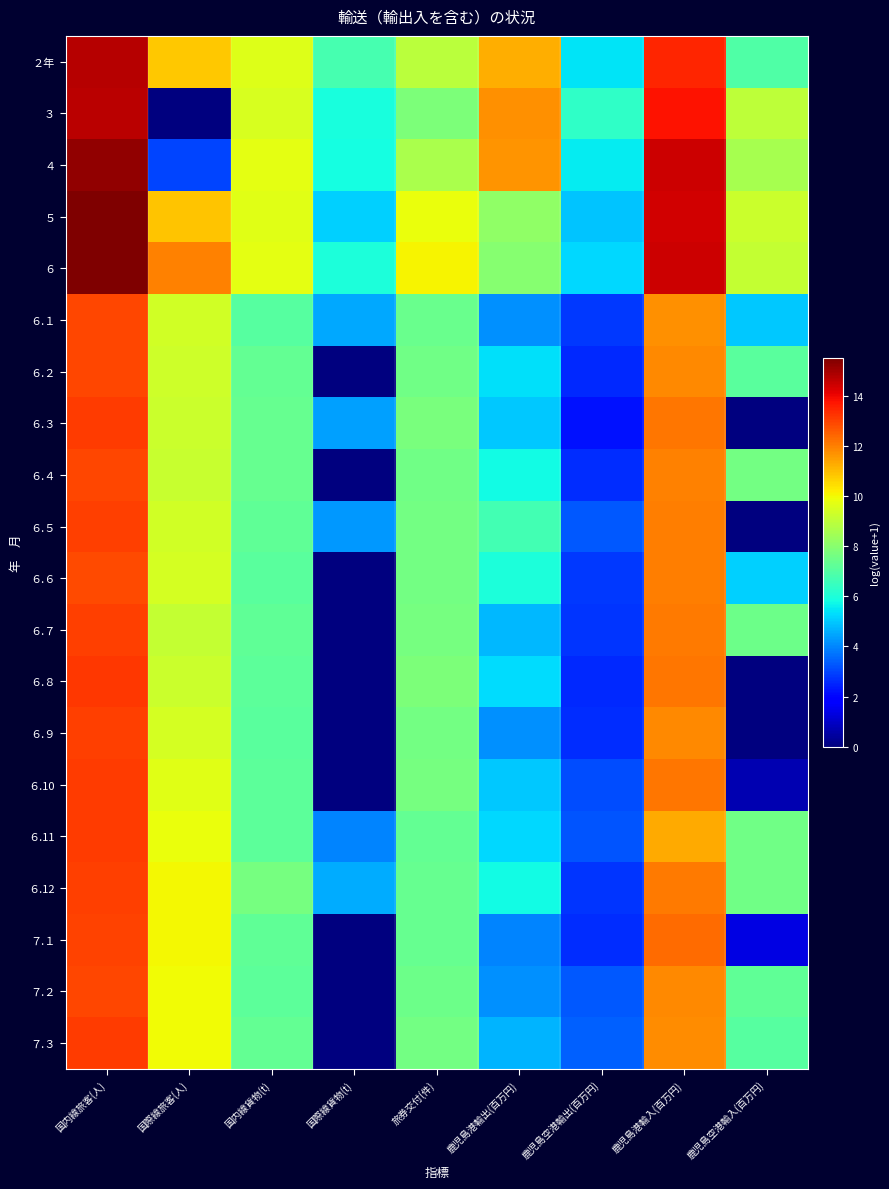

Which series has the largest range (max minus min)?

３